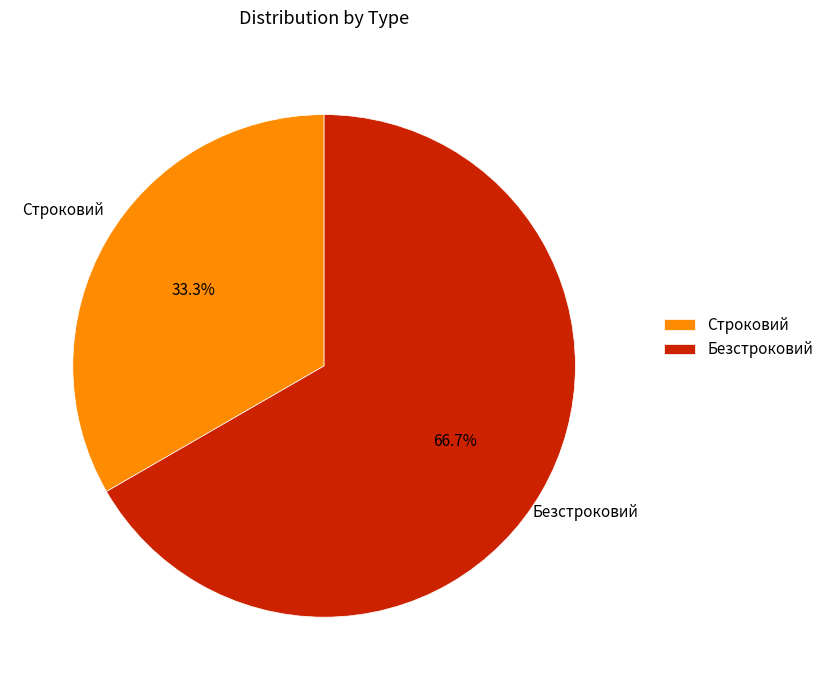

Is it true that Строковий is 33% of the pie?

True